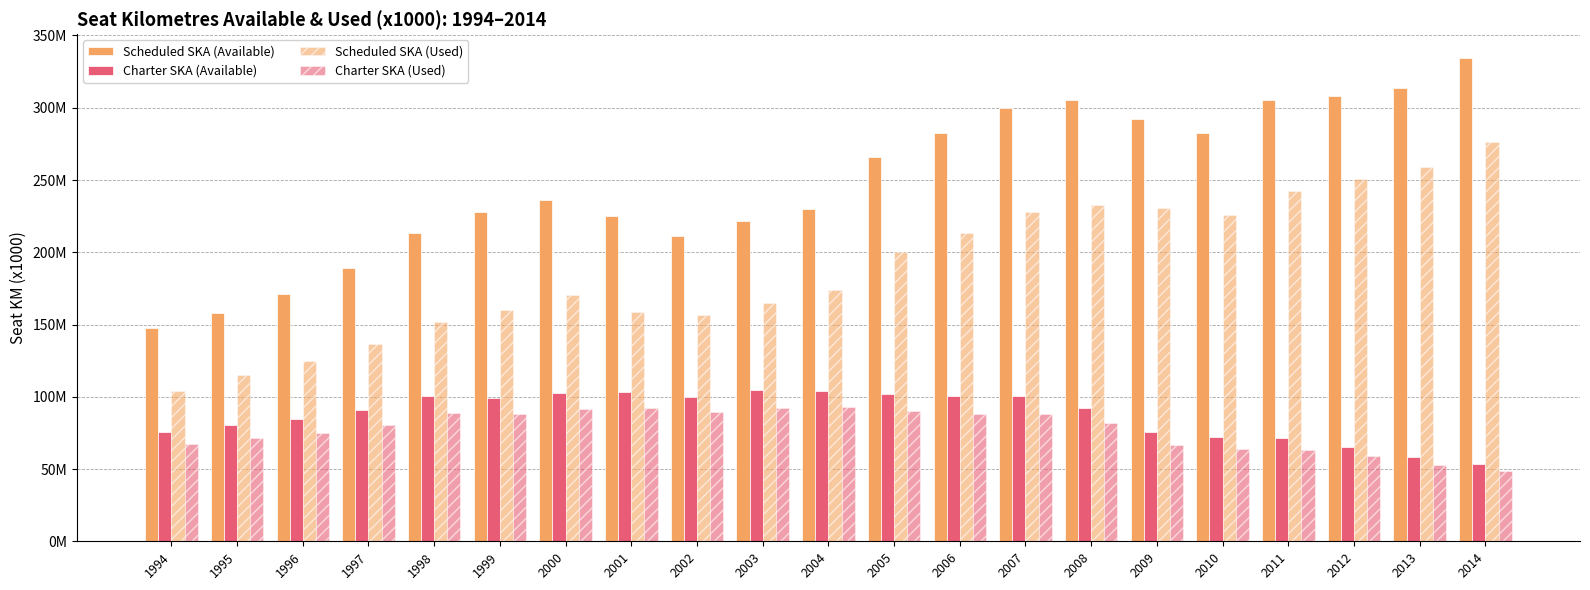

What is the maximum value for Scheduled SKA (Used)?

275953085